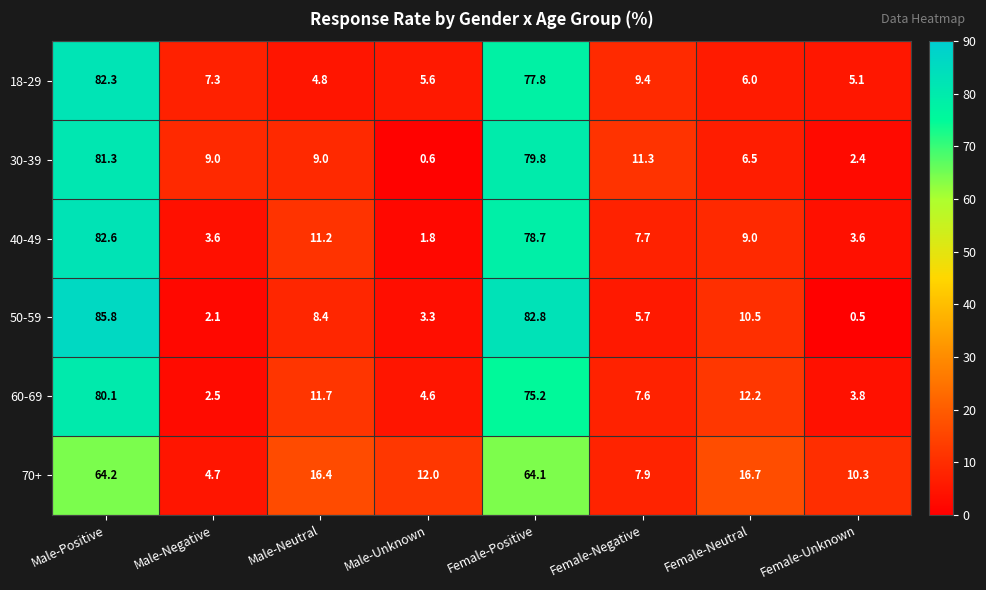

Which series changed the most between Male-Unknown and Female-Negative?

30-39